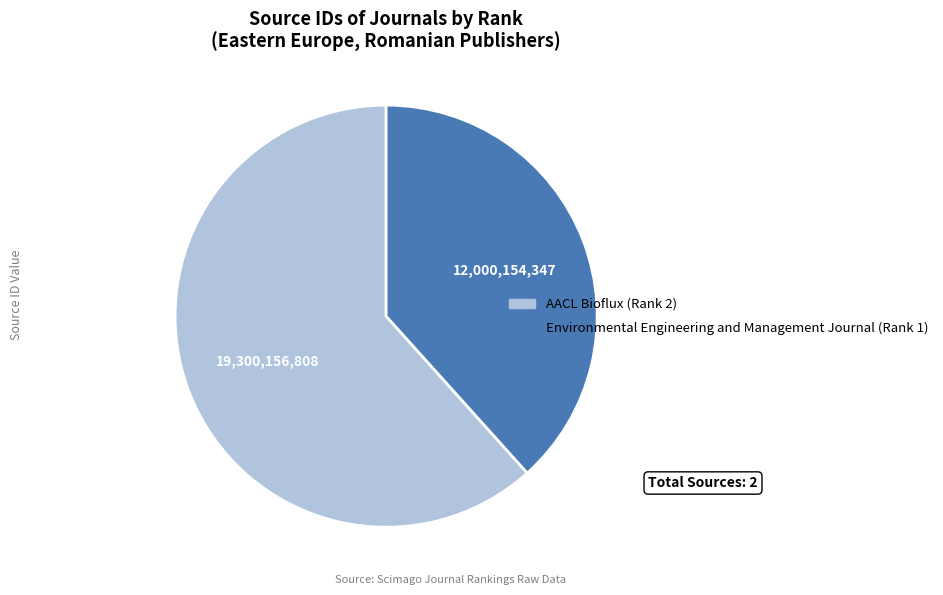

Between AACL Bioflux (Rank 2) and Environmental Engineering and Management Journal (Rank 1), which is larger?

AACL Bioflux (Rank 2)